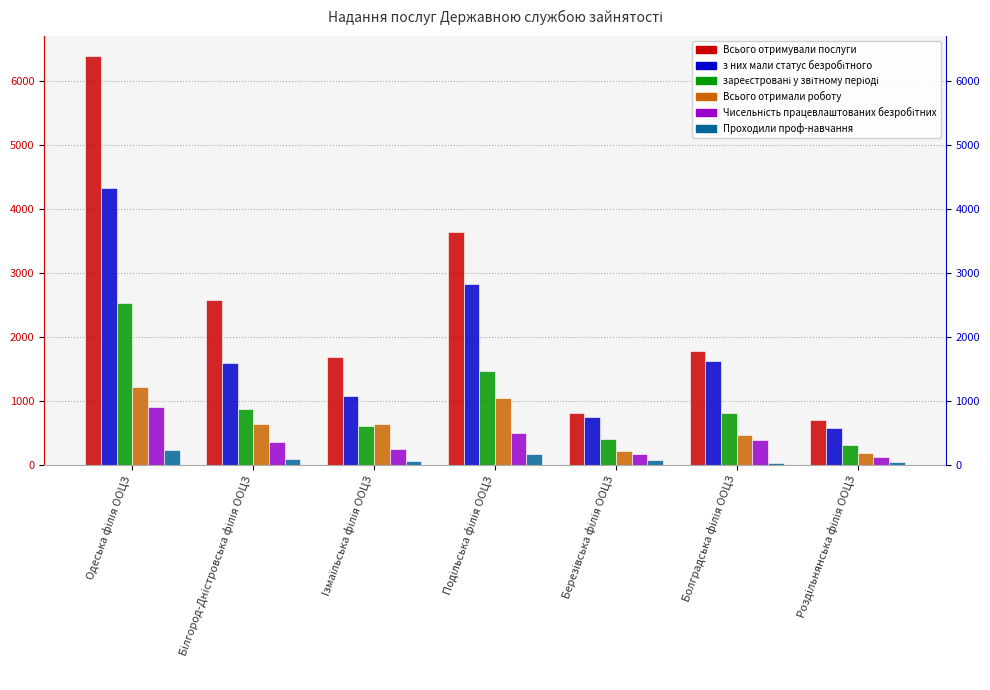

Which category has the highest value in the Чисельність працевлаштованих безробітних series?

Одеська філія ООЦЗ